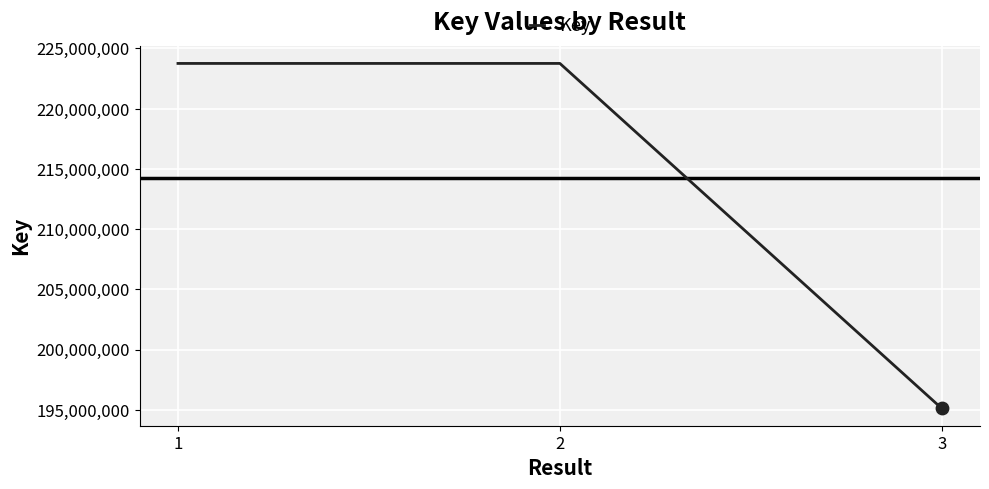

Approximately how many times larger is the value at 3 compared to 2?

0.9